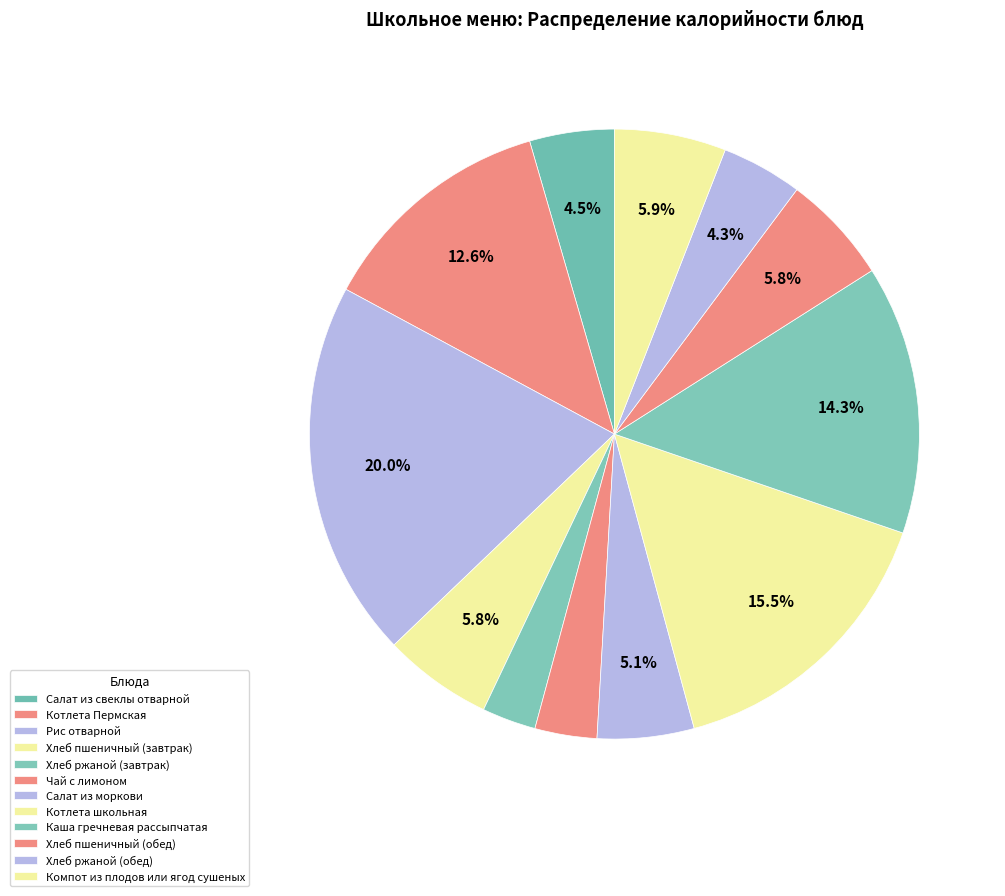

Which slice is the largest?

Рис отварной